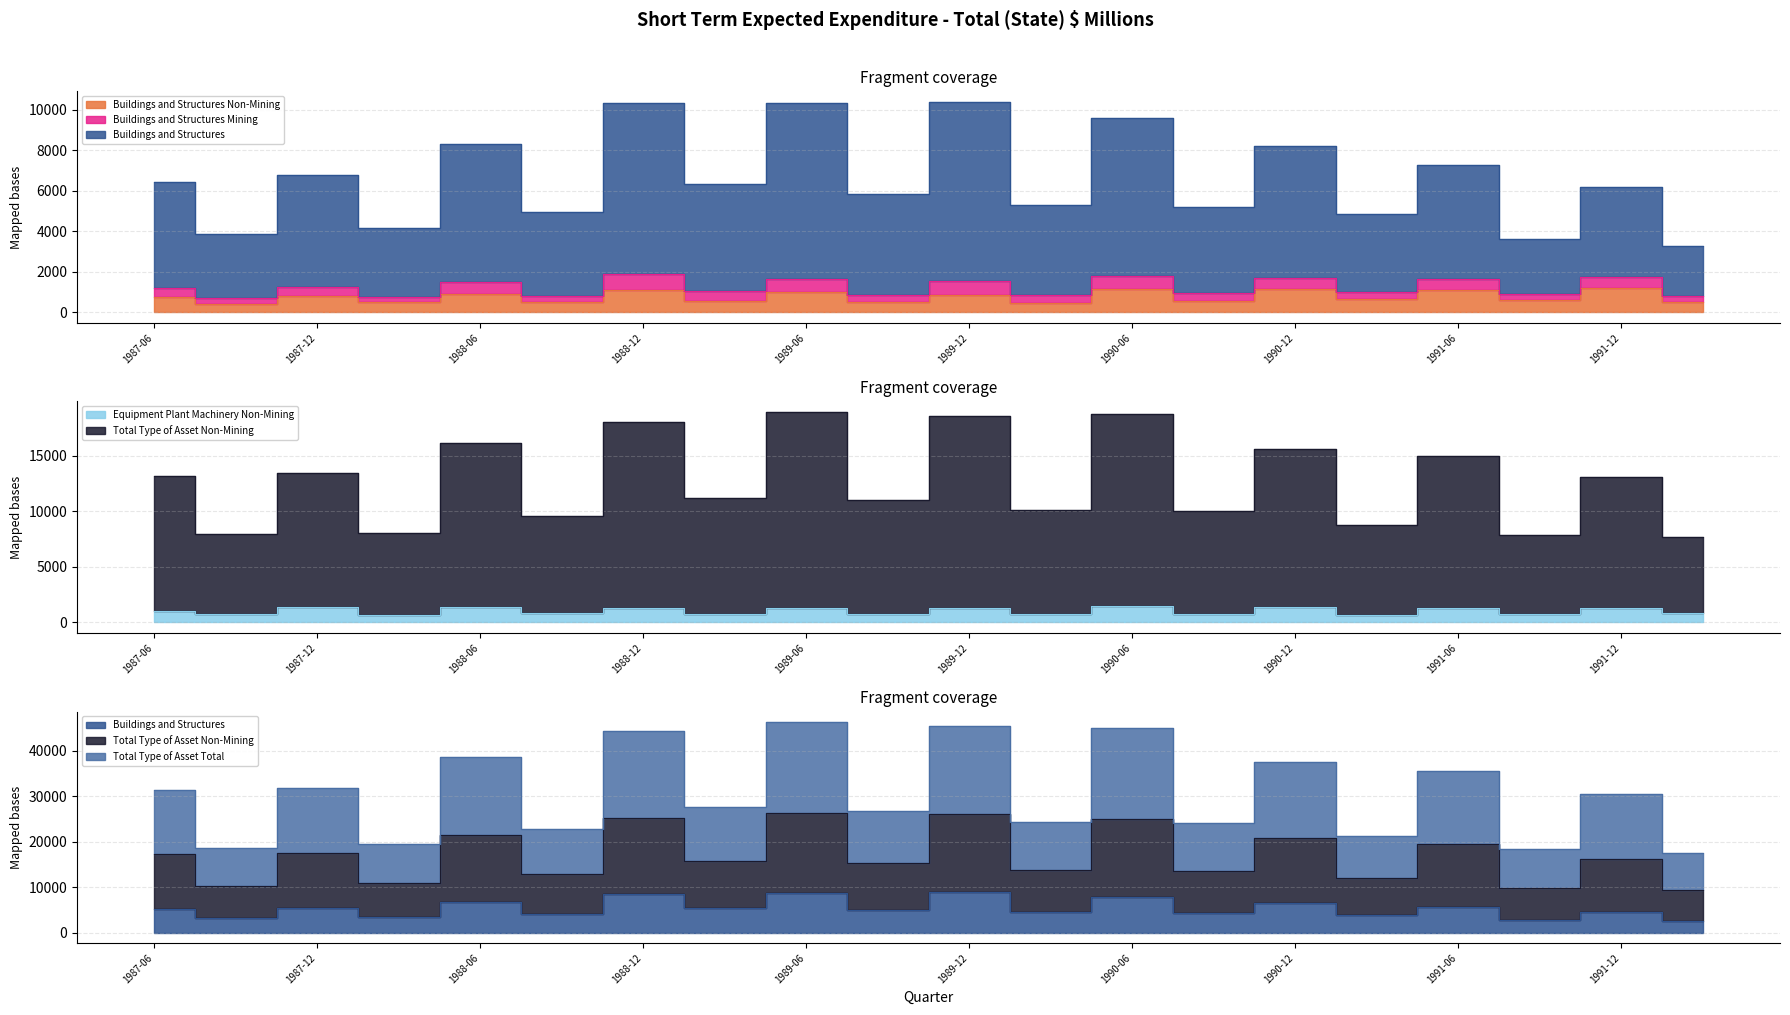

True or false: Total Type of Asset Non-Mining and Buildings and Structures Non-Mining cross at least once.

False